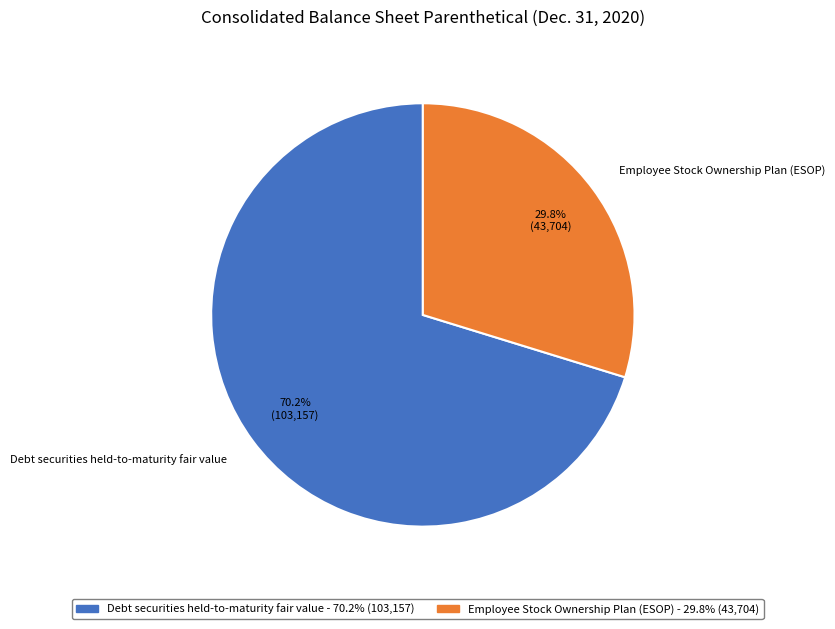

To the nearest percent, what percentage of the pie is Debt securities held-to-maturity fair value?

70%